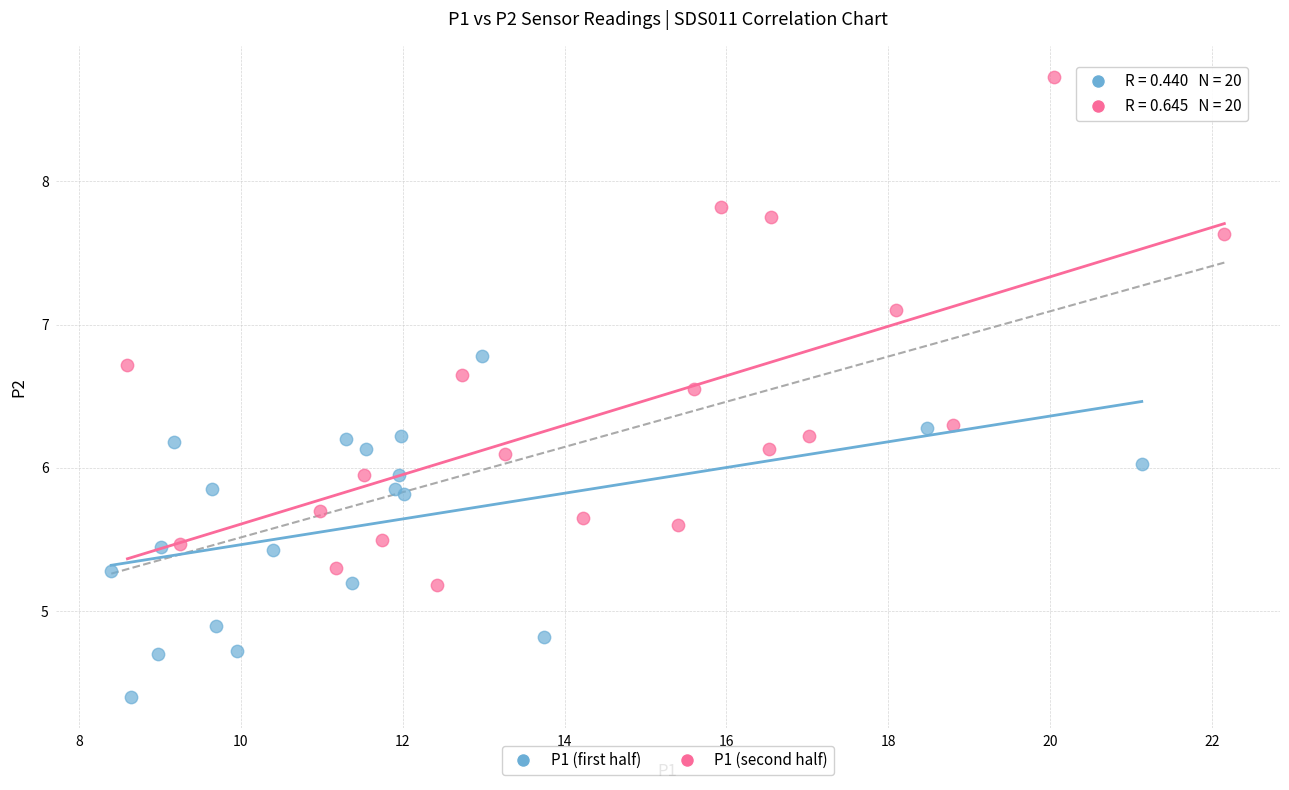

Which series contains the lowest Y value?

P1 (first half)